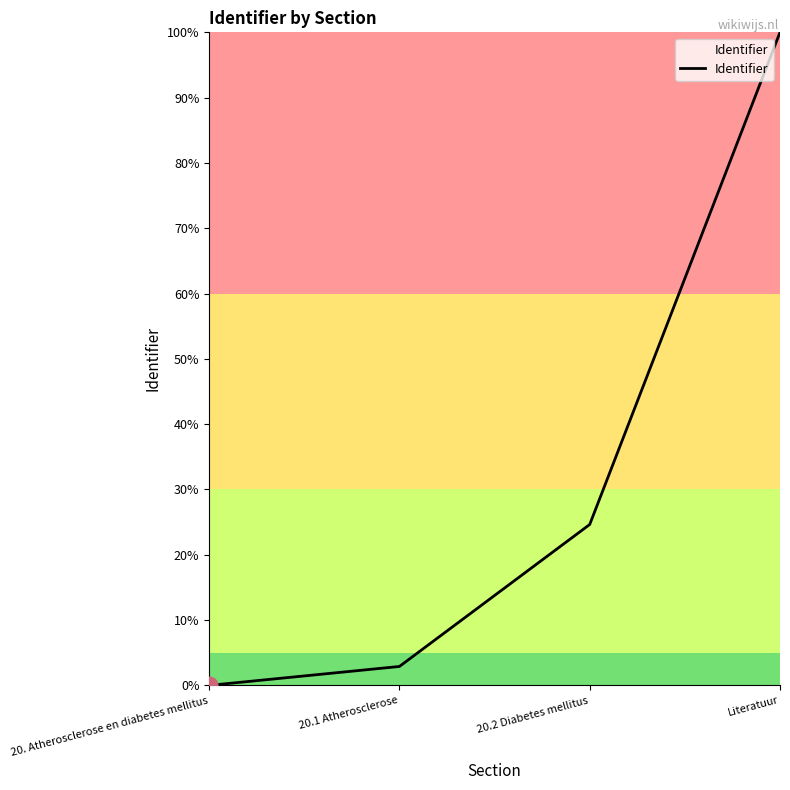

What is the greatest value displayed?

100.0